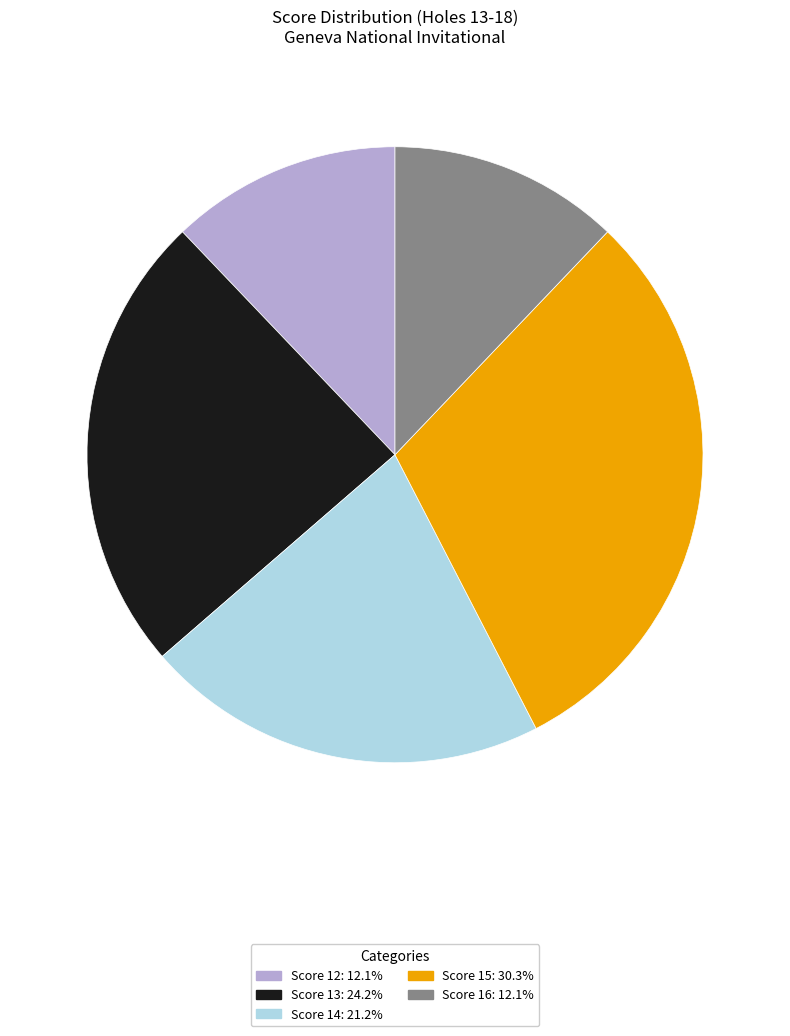

Is there any slice that represents more than half of the pie?

No